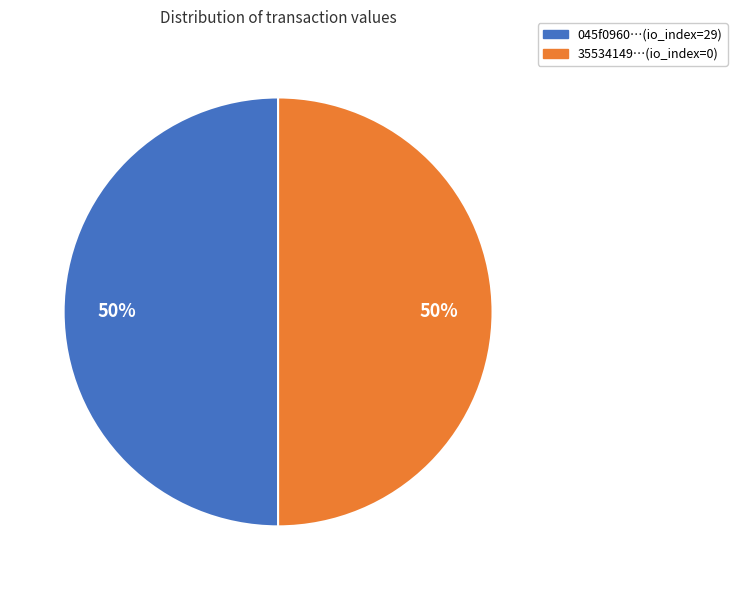

How many segments does this pie chart have?

2